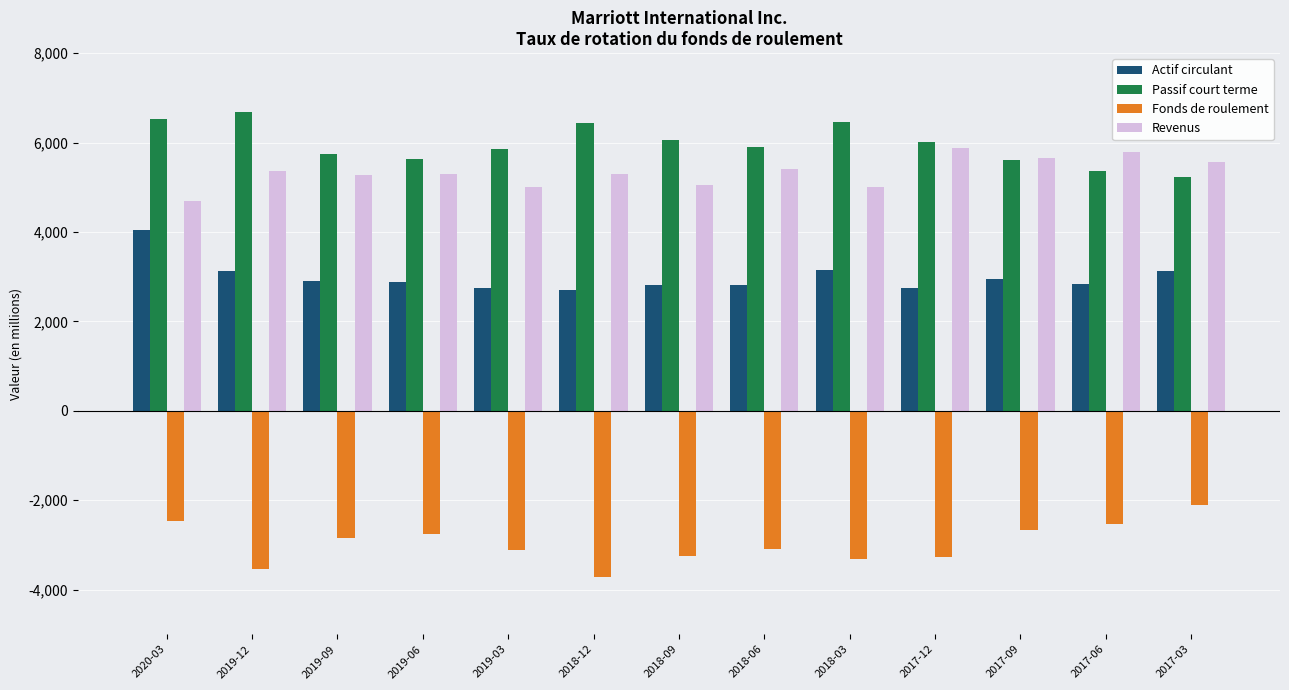

Are the bars grouped side by side (vs. stacked)?

Yes